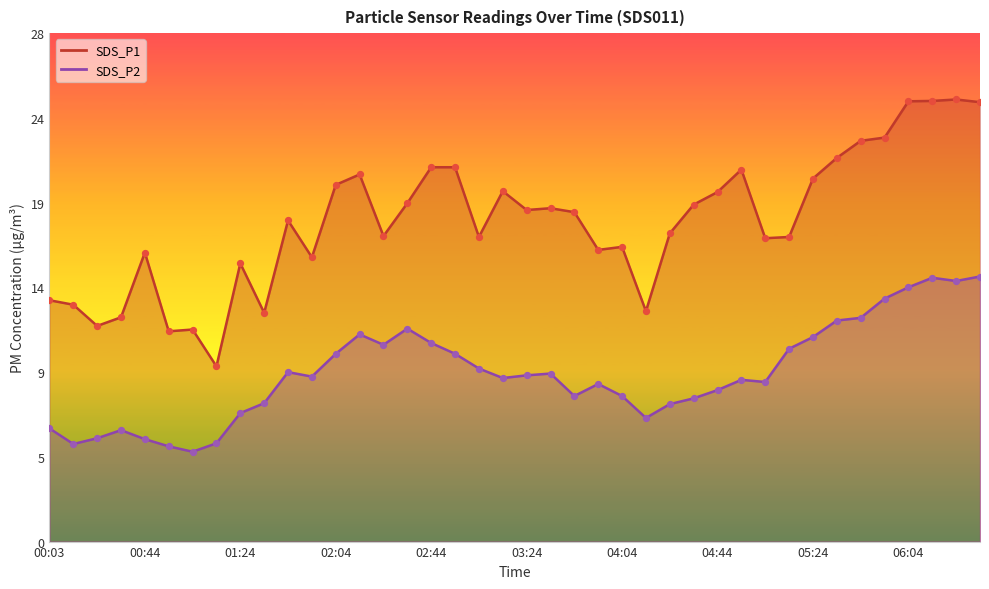

Which series has the widest spread of Y values?

SDS_P1